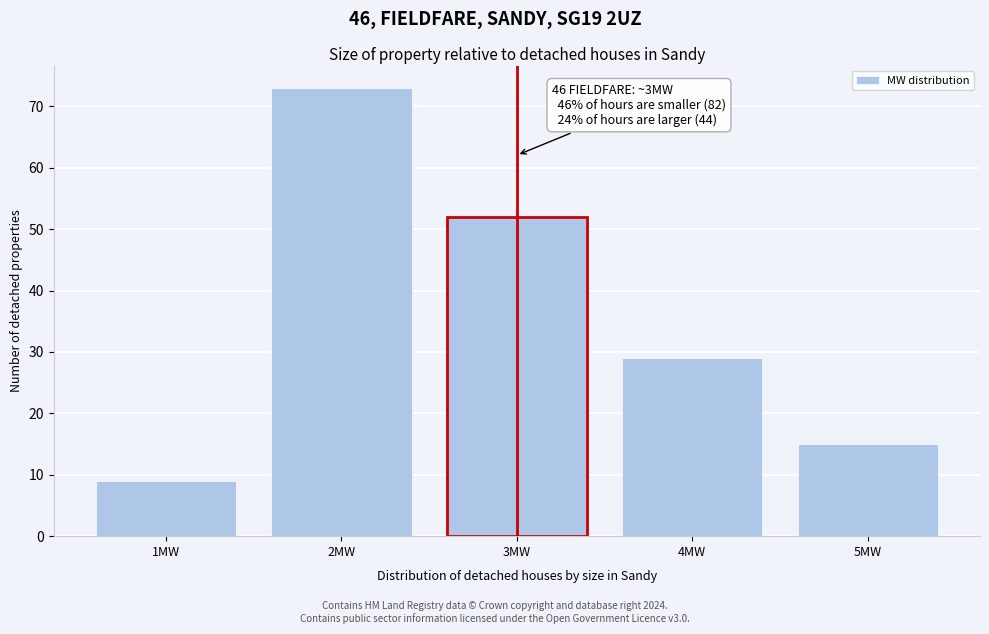

Reading left to right, extract all data points from this chart.

9	73	52	29	15